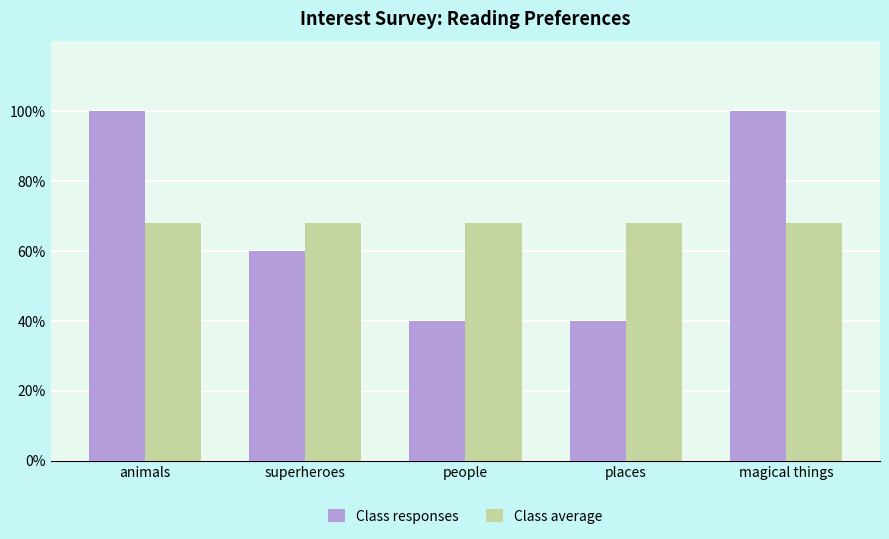

What is the minimum value for Class average?

68